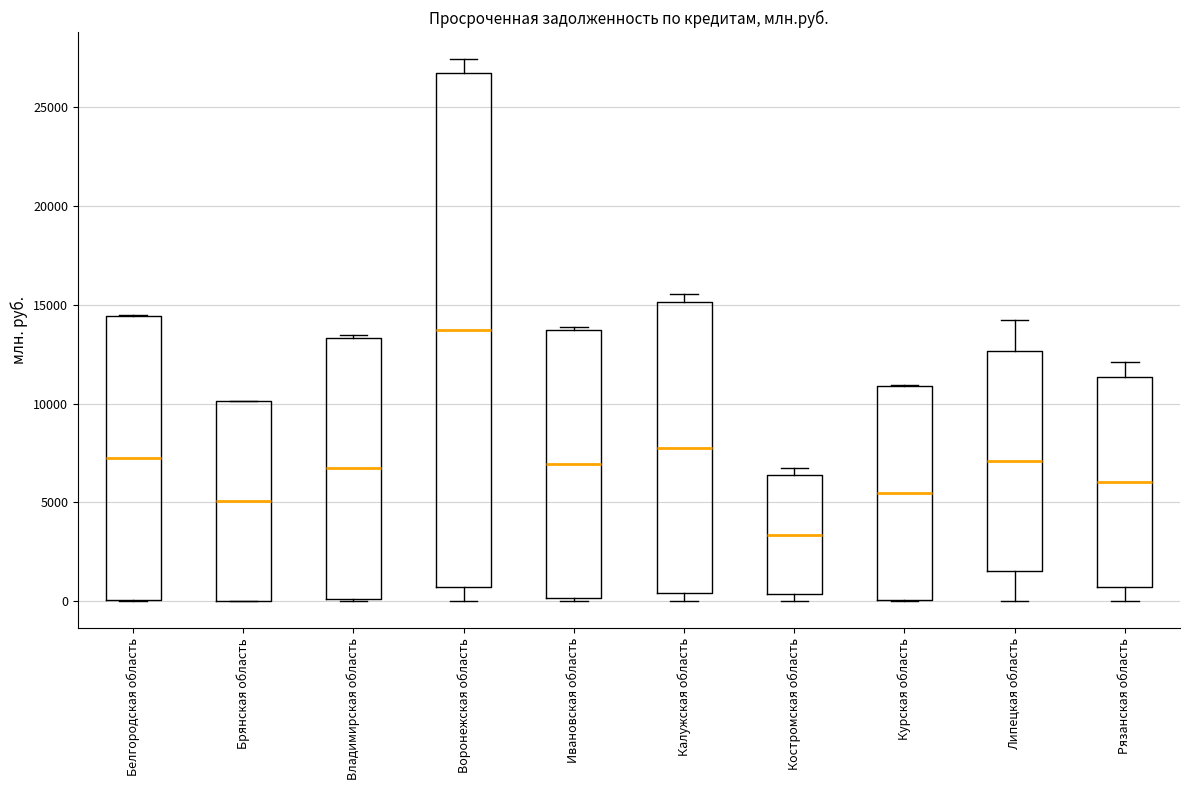

Where is the lower edge of the box for Белгородская область on the y-axis? The values are not printed on the chart, so give them approximately, as read against the axis.

0